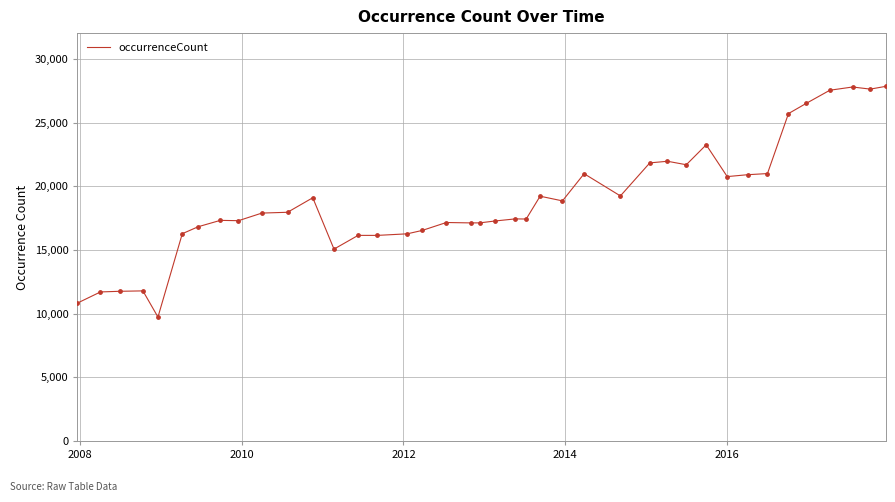

What is the greatest value displayed?

27853